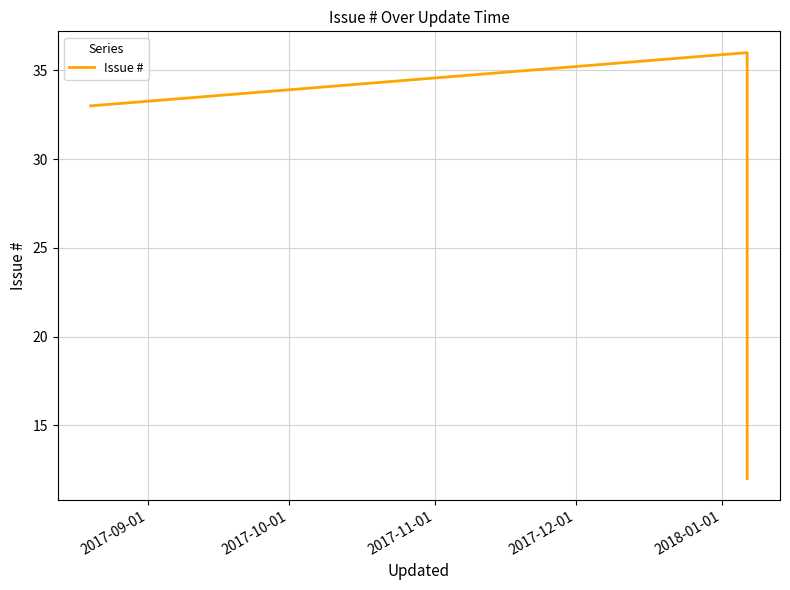

Reading left to right, extract all data points from this chart.

33	36	35	30	29	21	12